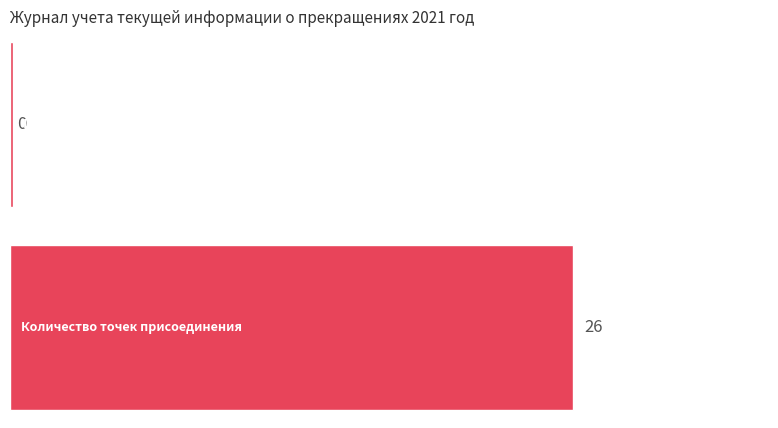

Which series has the largest total across all categories?

Количество точек присоединения